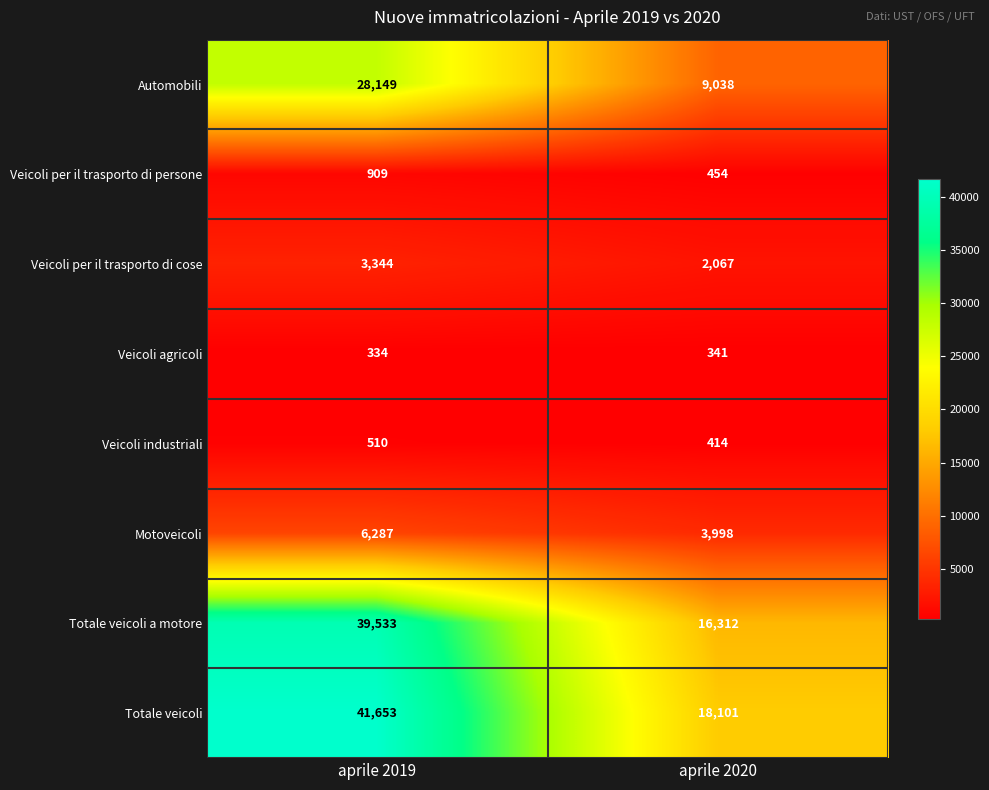

Rank the series by their maximum value, from highest to lowest.

Totale veicoli, Totale veicoli a motore, Automobili, Motoveicoli, Veicoli per il trasporto di cose, Veicoli per il trasporto di persone, Veicoli industriali, Veicoli agricoli